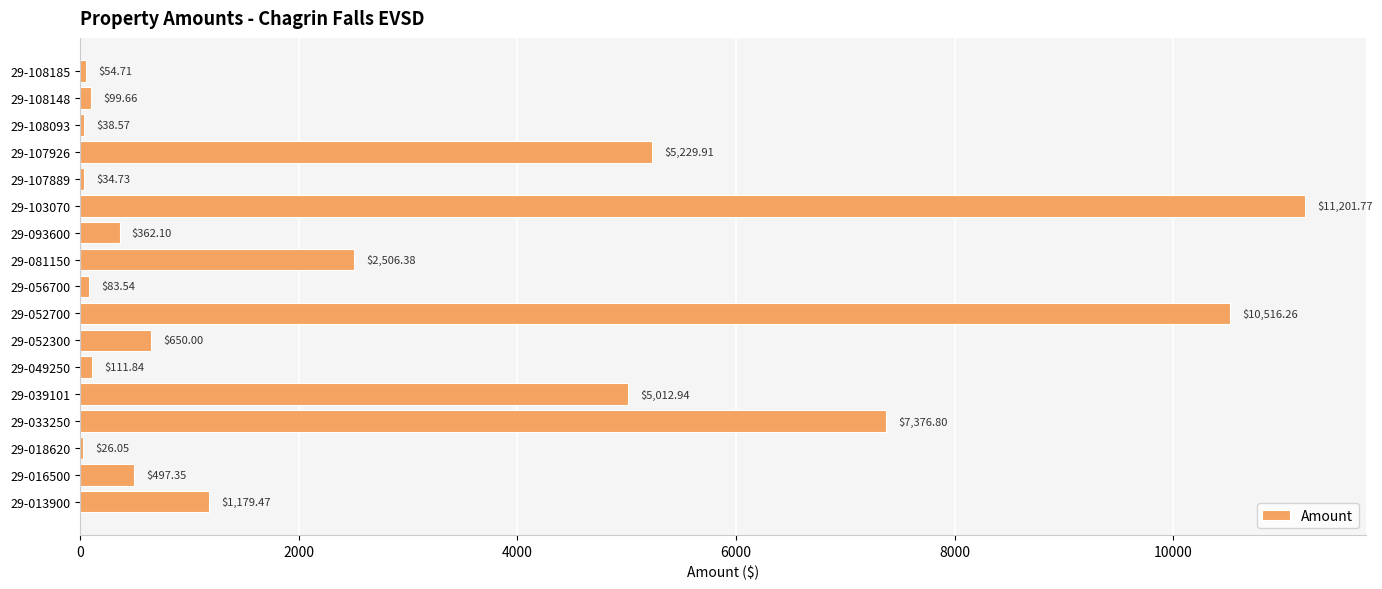

What is the sum of all values?

44982.1